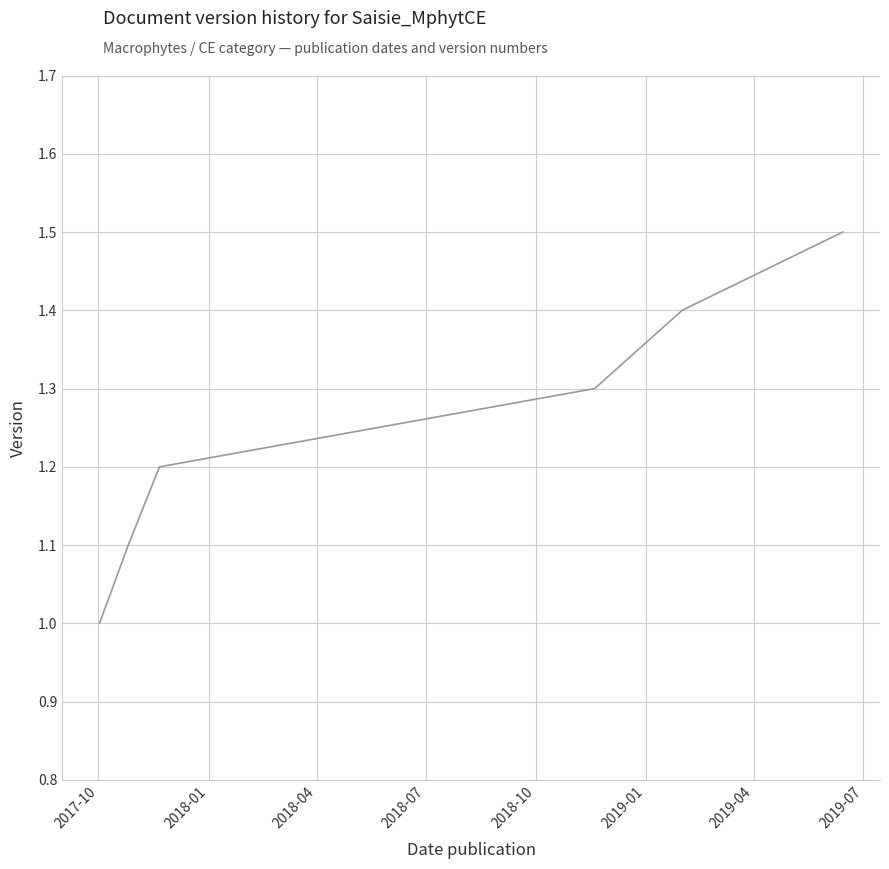

True or false: there are more than 2 points higher than both neighbors.

False